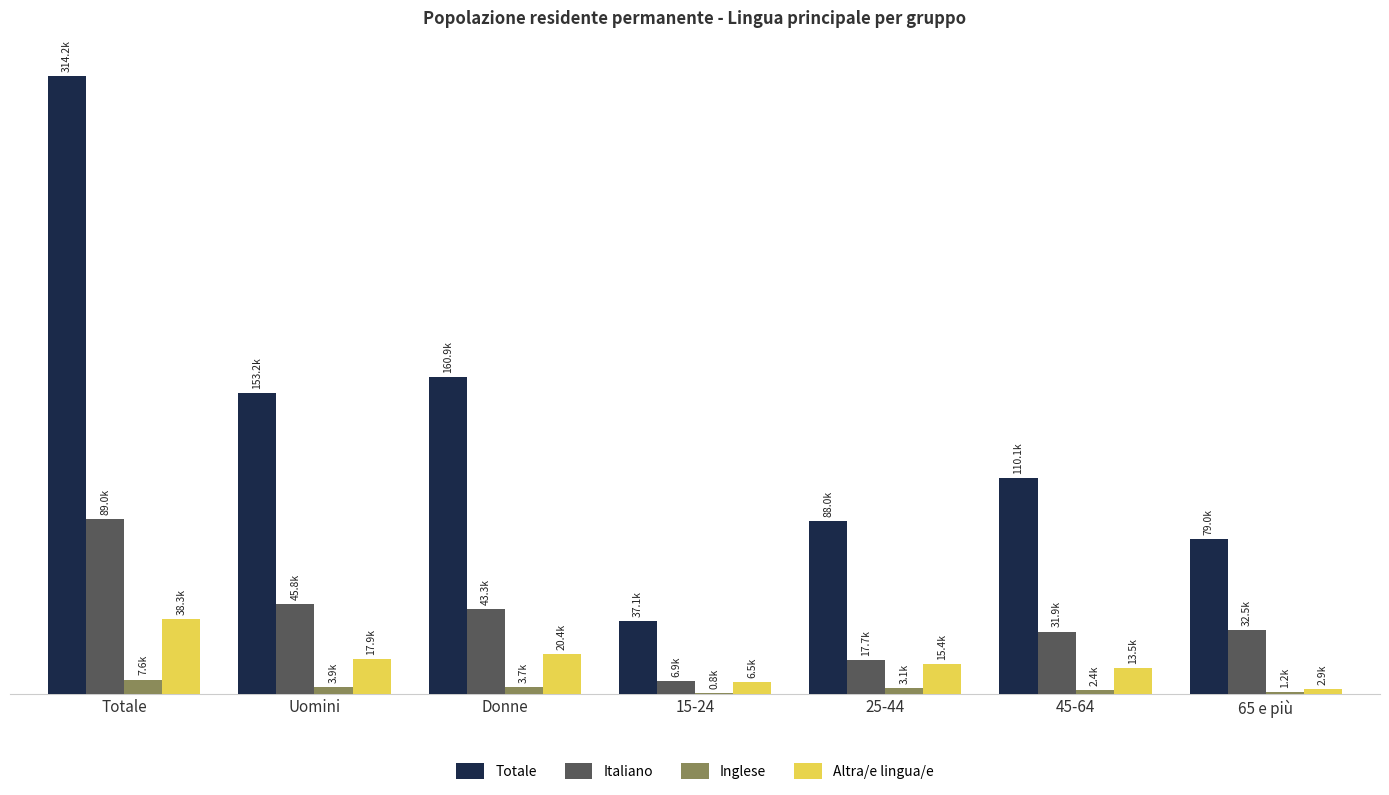

What is the average value of the Altra/e lingua/e series?

16408.9